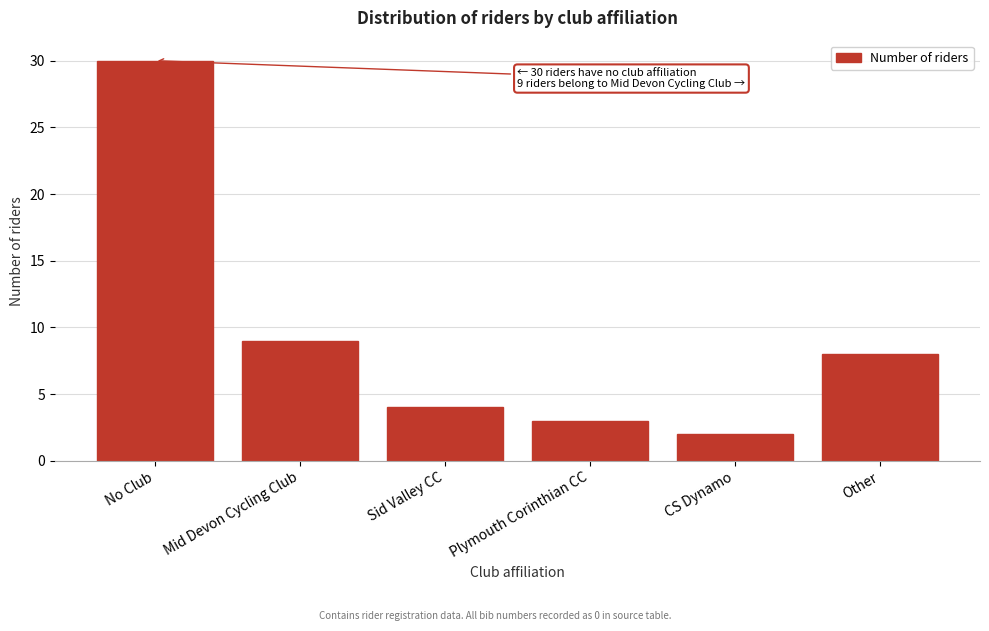

Reading left to right, transcribe all the data shown in this chart.

30	9	4	3	2	8